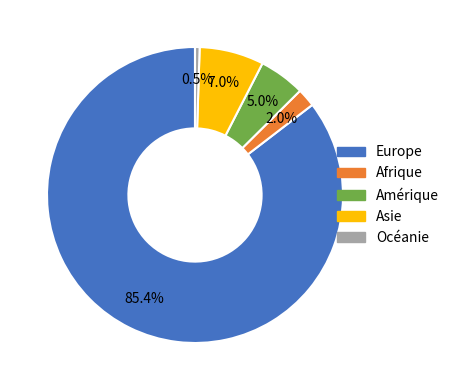

To the nearest percent, what percentage of the pie is Europe?

85%